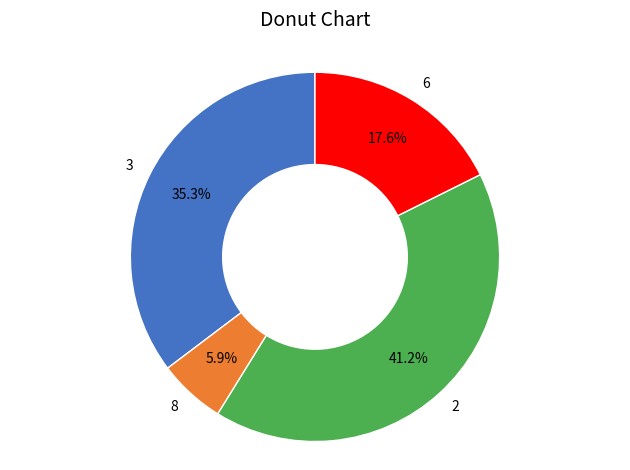

What is the smallest slice in the pie chart?

8